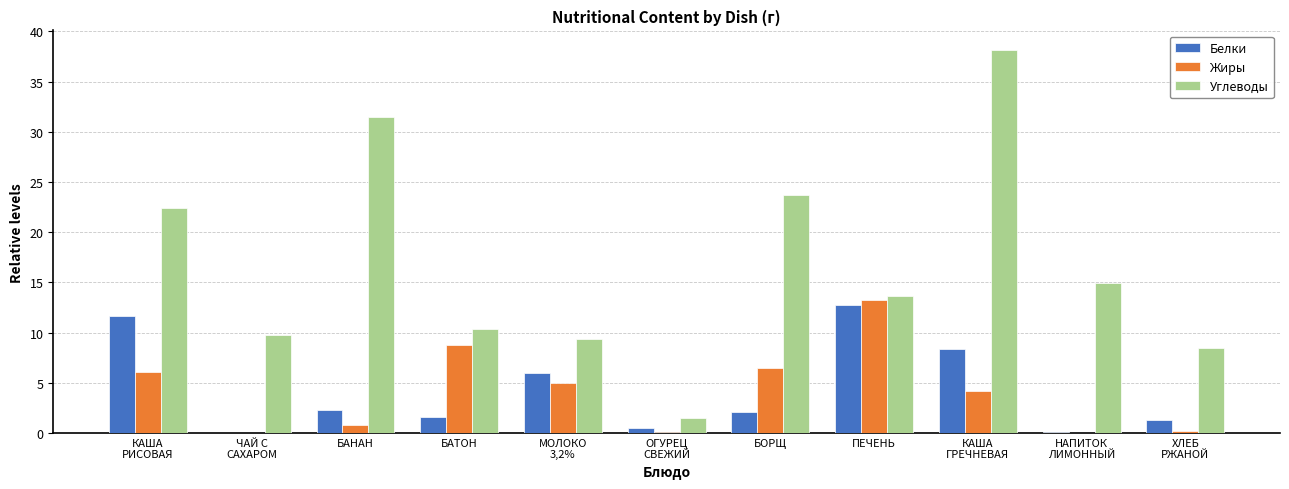

Which series has the largest total across all categories?

Углеводы